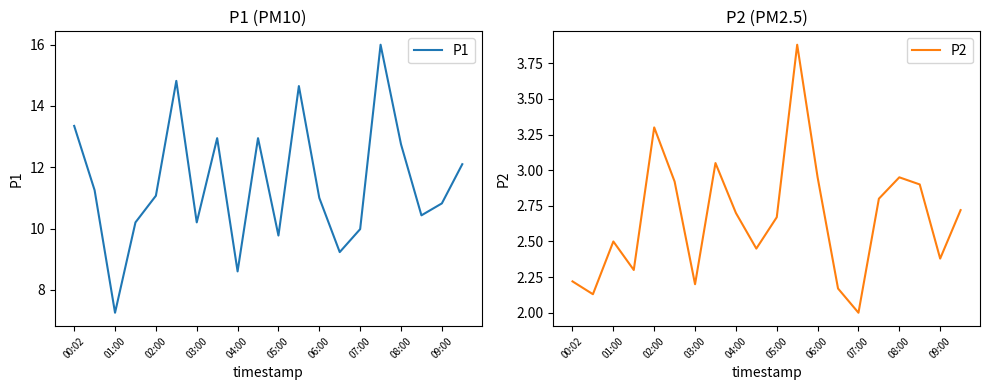

Reading left to right, transcribe all the data shown in this chart.

P1: 13.3	11.2	7.2	10.2	11.1	14.8	10.2	12.9	8.6	12.9	9.8	14.7	11.0	9.2	10.0	16.0	12.8	10.4	10.8	12.1
P2: 2.2	2.1	2.5	2.3	3.3	2.9	2.2	3.0	2.7	2.5	2.7	3.9	3.0	2.2	2.0	2.8	3.0	2.9	2.4	2.7